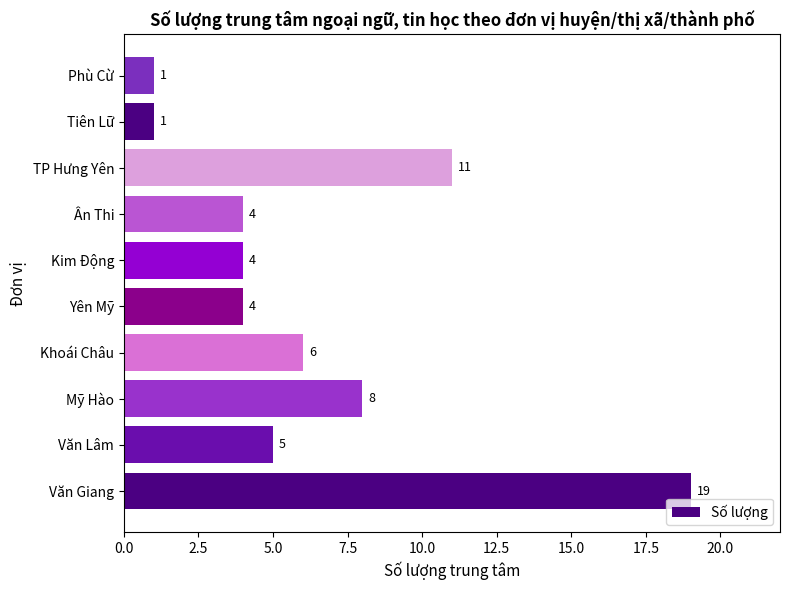

What is the difference between the values at Văn Giang and Tiên Lữ?

18